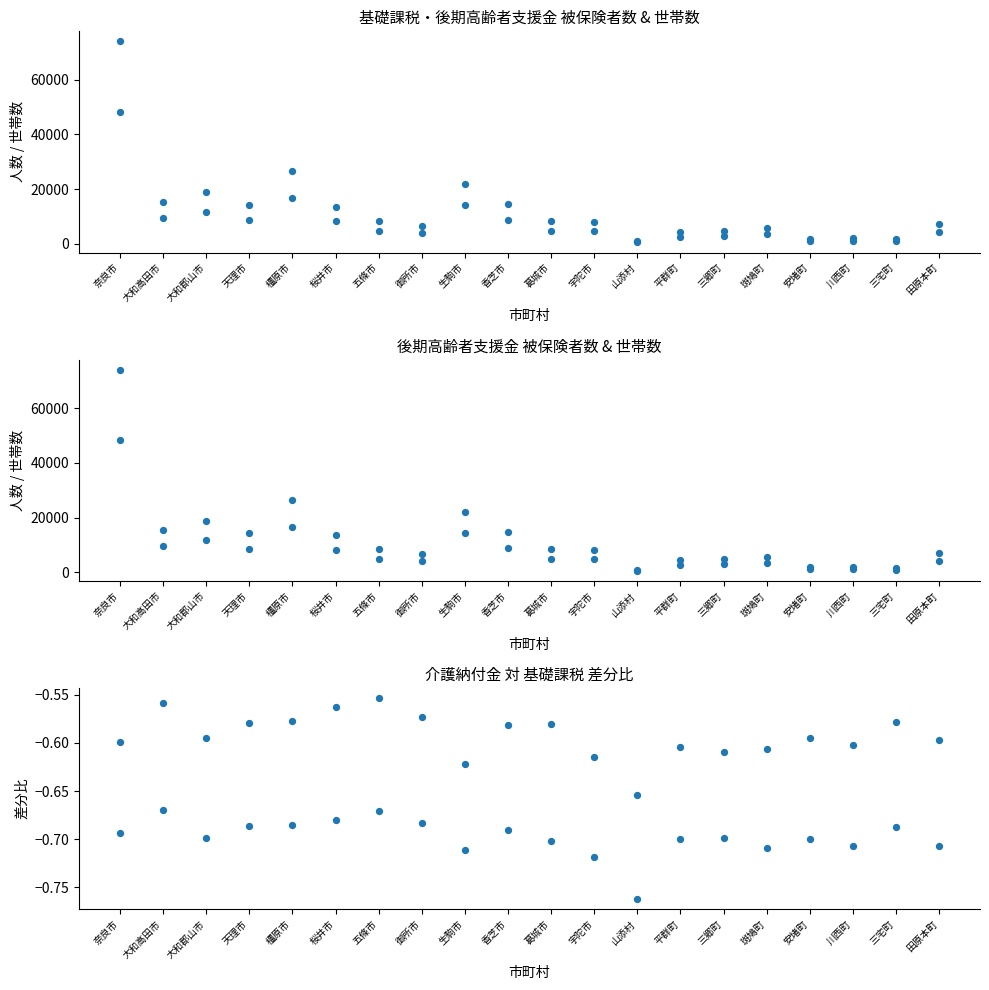

Which series has the widest spread of Y values?

基礎課税_被保険者数(col_5)